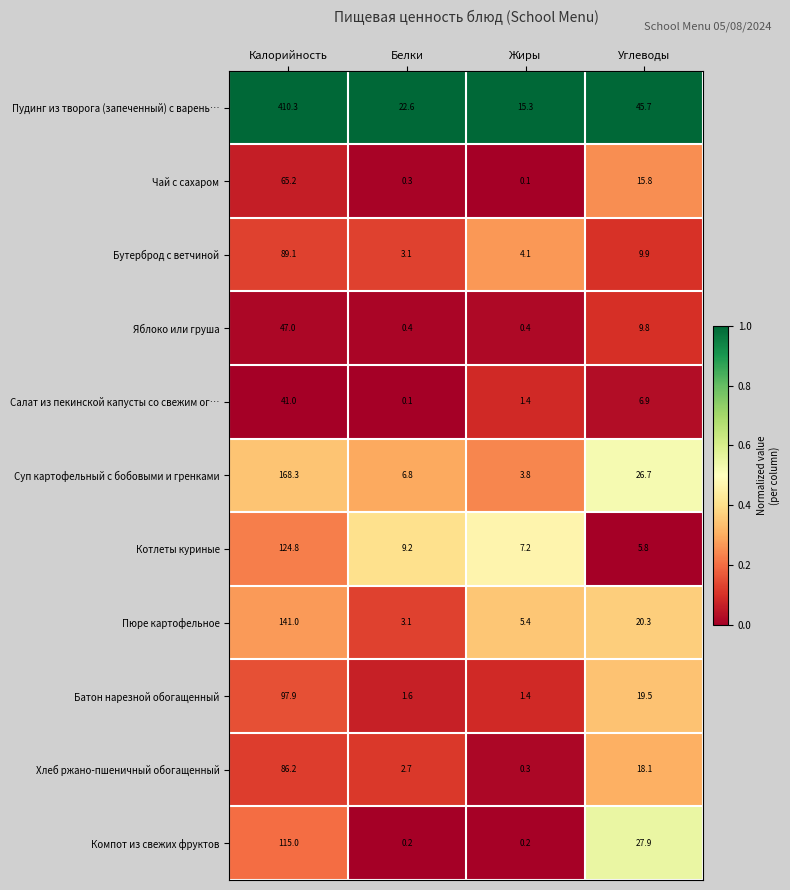

What is the difference between the maximum and second lowest values in the Пудинг из творога (запеченный) с варень… series?

387.7